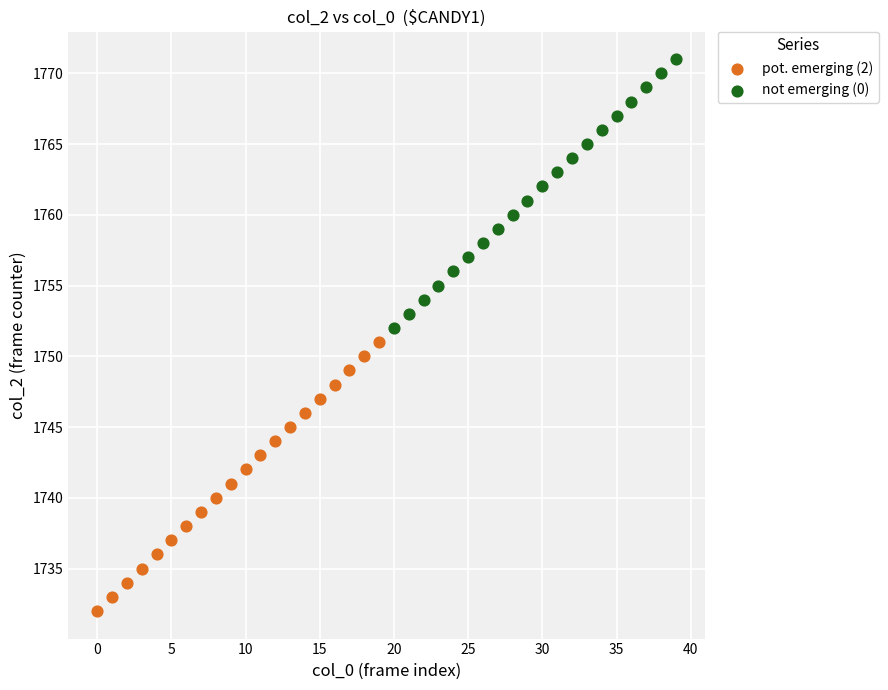

Which series reaches the minimum Y coordinate?

pot. emerging (2)